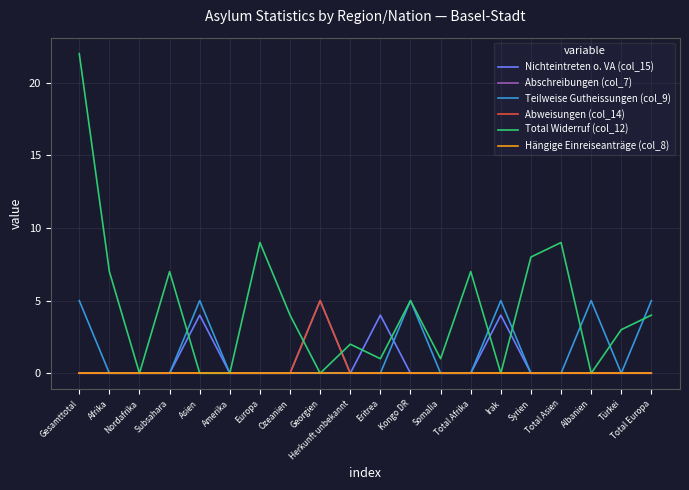

Does the chart have visible grid lines?

Yes